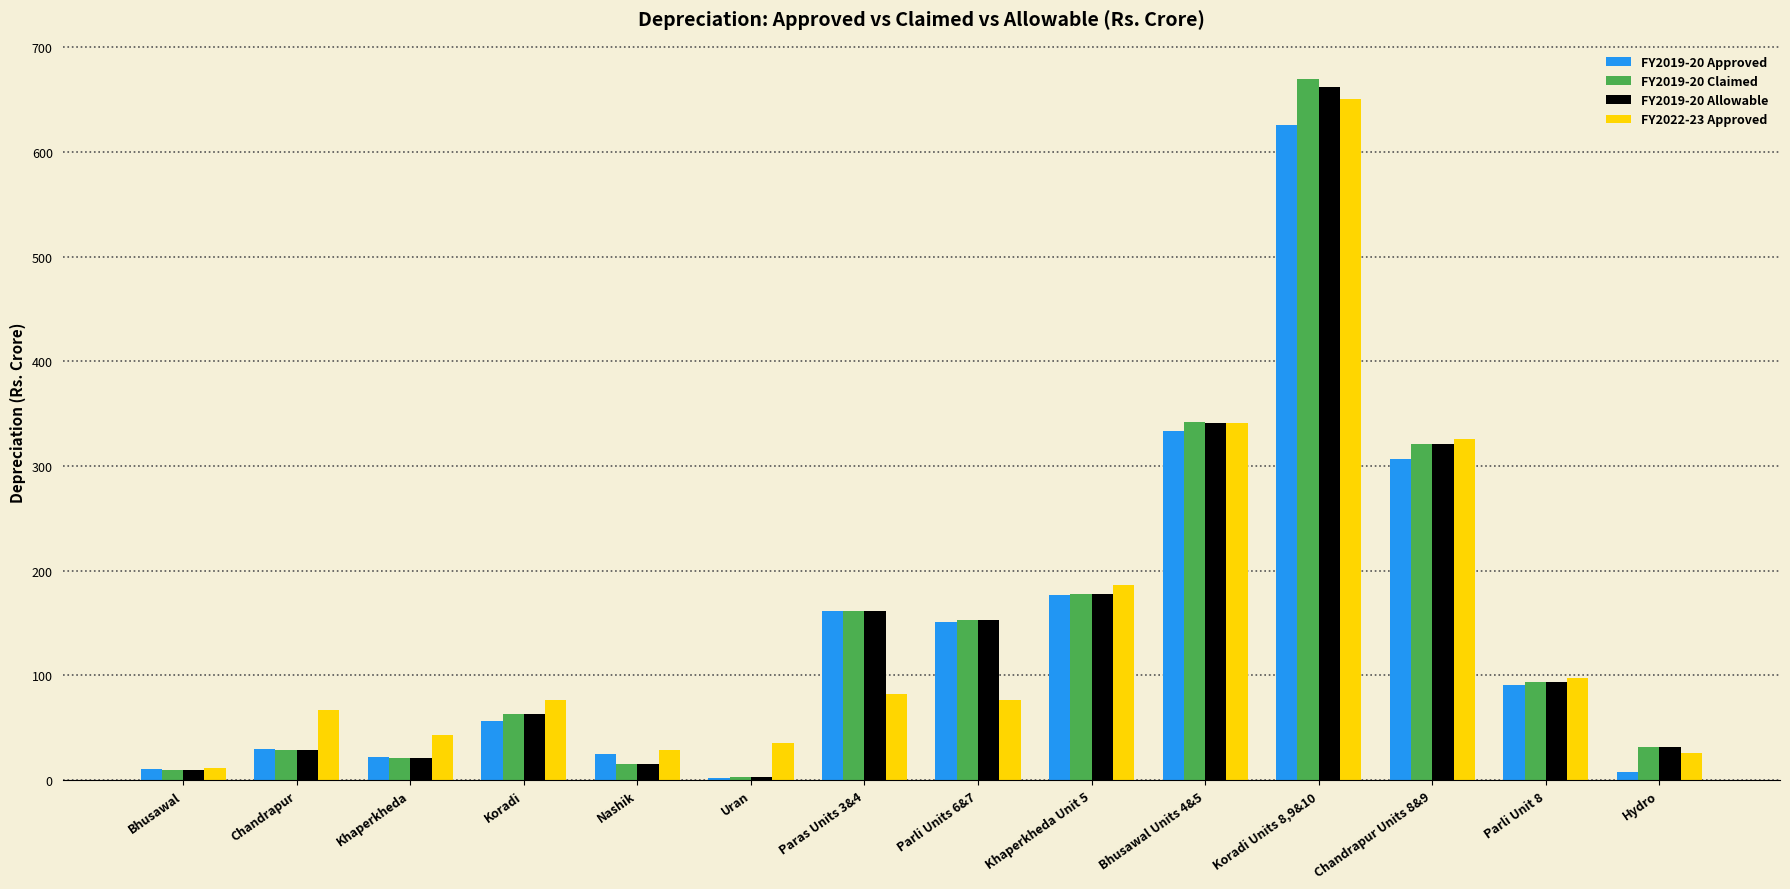

What is the greatest value displayed?

669.3